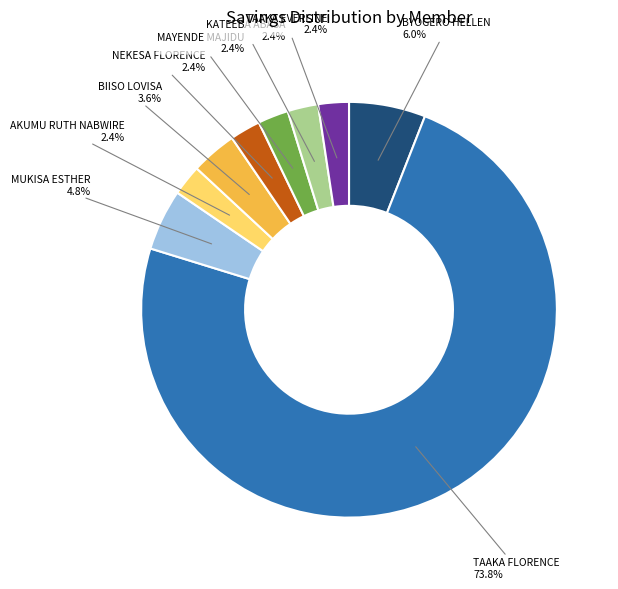

Is there a majority slice in this chart?

Yes